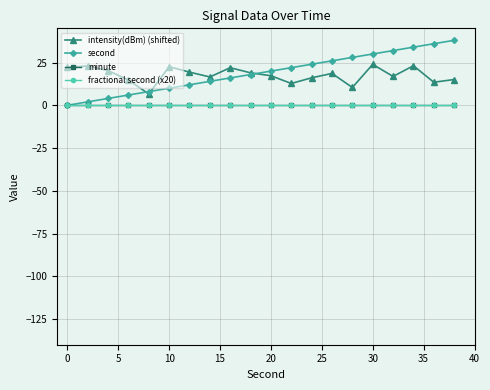

Reading right to left, what are all the values shown in this chart?

intensity(dBm) (shifted): 15.1	13.5	23.1	16.9	23.9	10.4	18.6	16.1	12.8	17.3	19.0	22.0	16.6	19.4	22.6	6.6	14.8	20.3	23.0	22.2
second: 38.0	36.0	34.0	32.0	30.0	28.0	26.0	24.0	22.0	20.0	18.0	16.0	14.0	12.0	10.0	8.0	6.0	4.0	2.0	0.0
minute: 0.0	0.0	0.0	0.0	0.0	0.0	0.0	0.0	0.0	0.0	0.0	0.0	0.0	0.0	0.0	0.0	0.0	0.0	0.0	0.0
fractional second (x20): 0.0	0.0	0.0	0.0	0.0	0.0	0.0	0.0	0.0	0.0	0.0	0.0	0.0	0.0	0.0	0.0	0.0	0.0	0.0	0.0